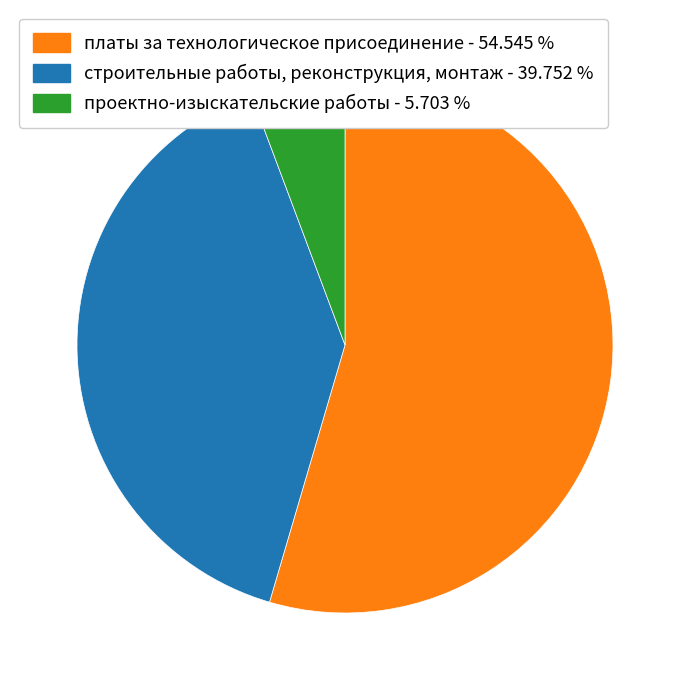

Is there any slice that represents more than half of the pie?

Yes